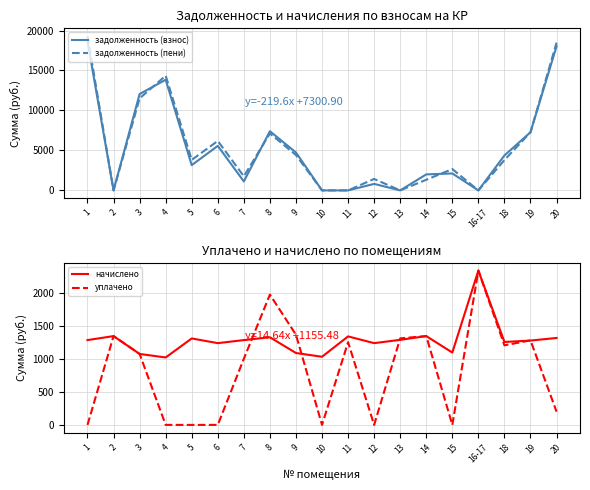

What is the difference between the задолженность (взнос) values at 15 and 8?

5283.2